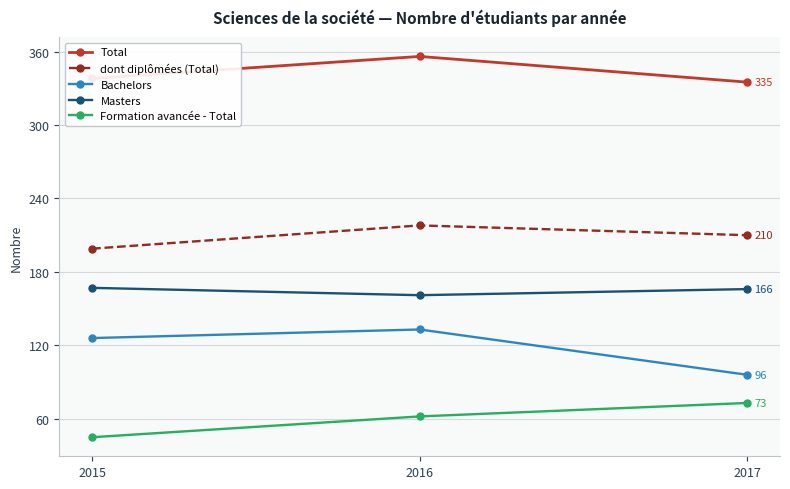

True or false: Formation avancée - Total has a value of 73 at 2017.

True